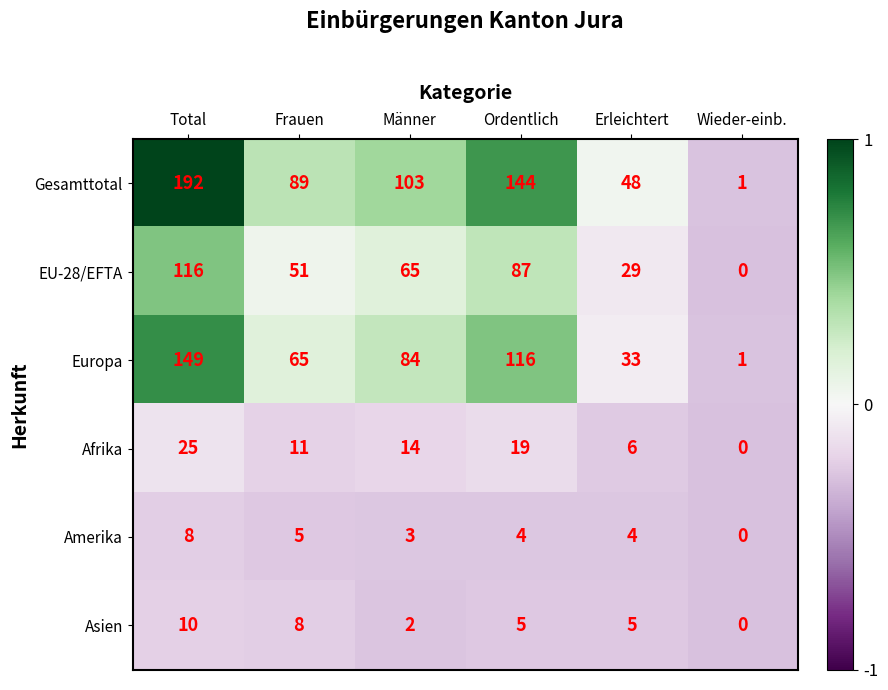

Is it true that Gesamttotal equals 71 at Erleichtert?

False